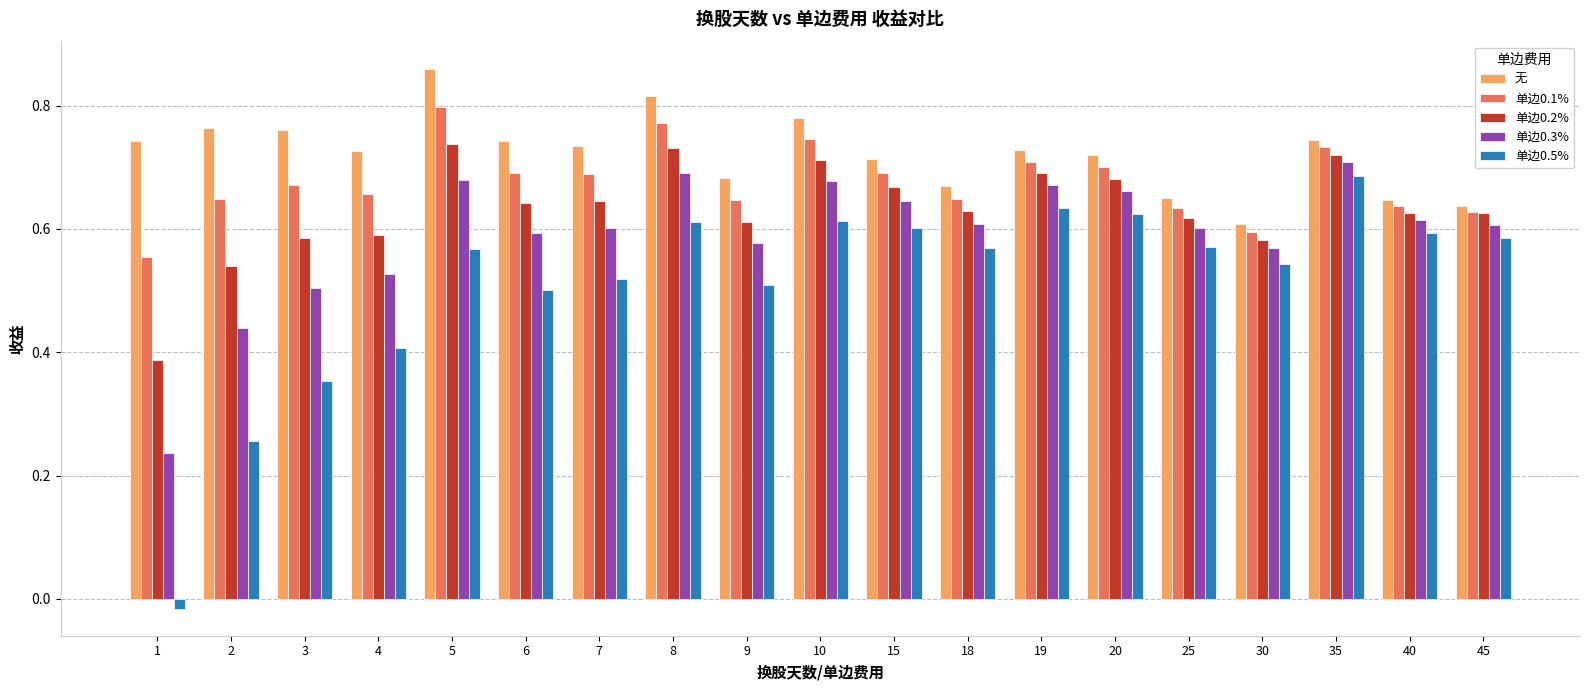

Which series has the largest total across all categories?

无